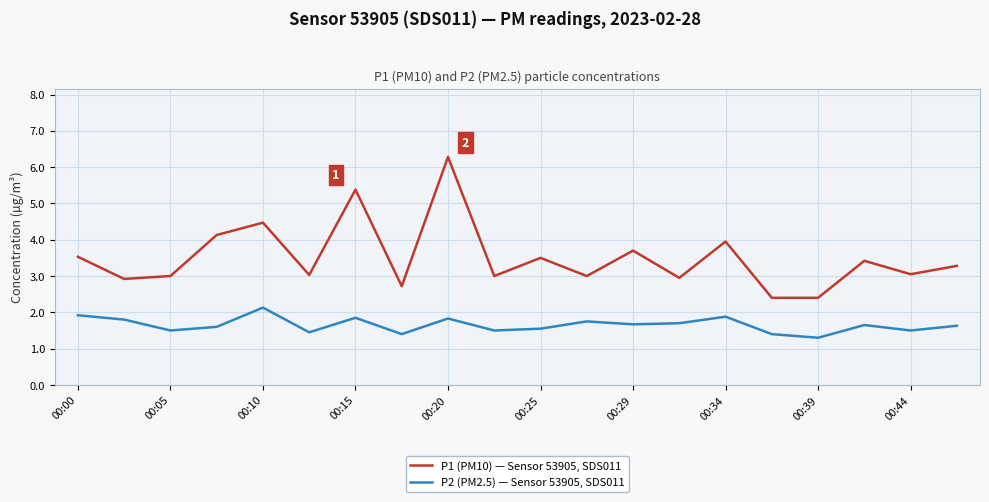

Which series has the largest total across all categories?

P1 (PM10) — Sensor 53905, SDS011